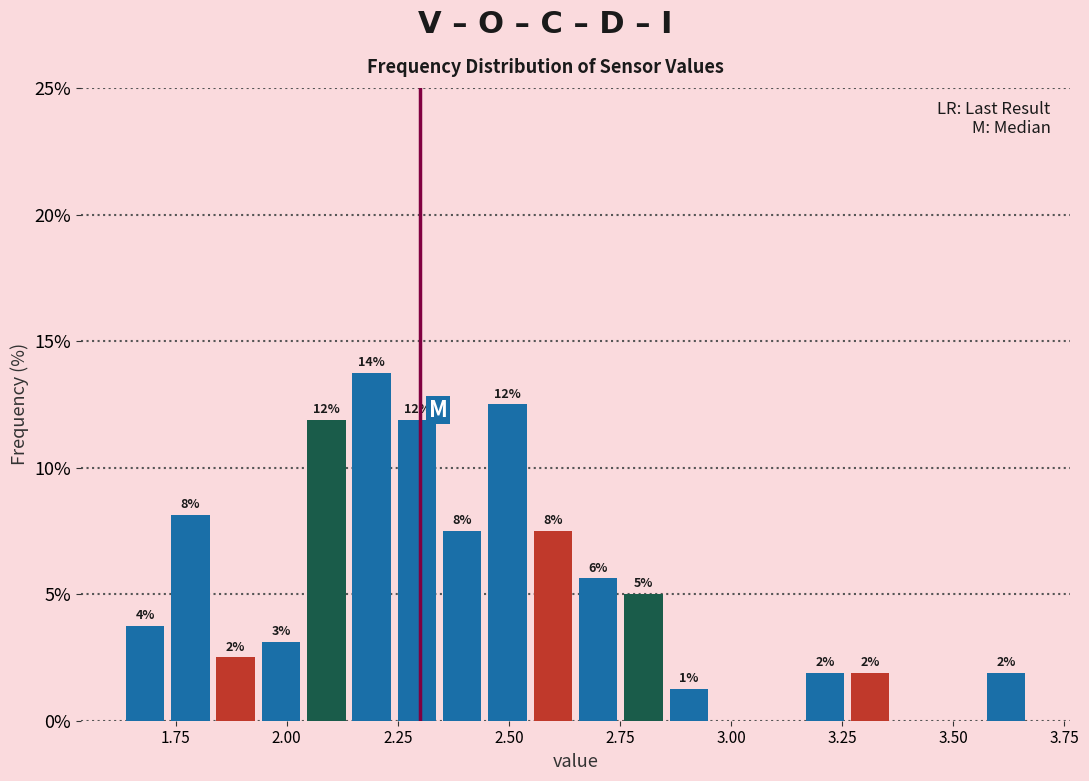

Read against the x-axis, roughly where is the centre of the tallest bar?

2.20